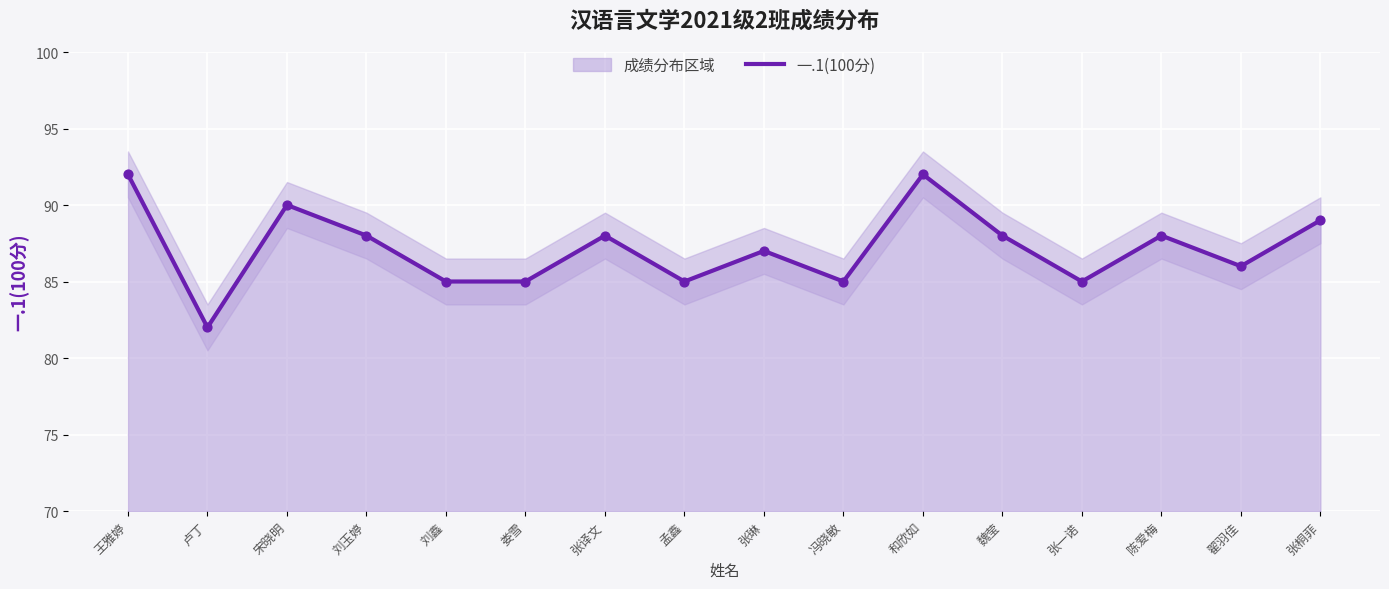

Between 王雅婷 and 张译文, which is larger?

王雅婷